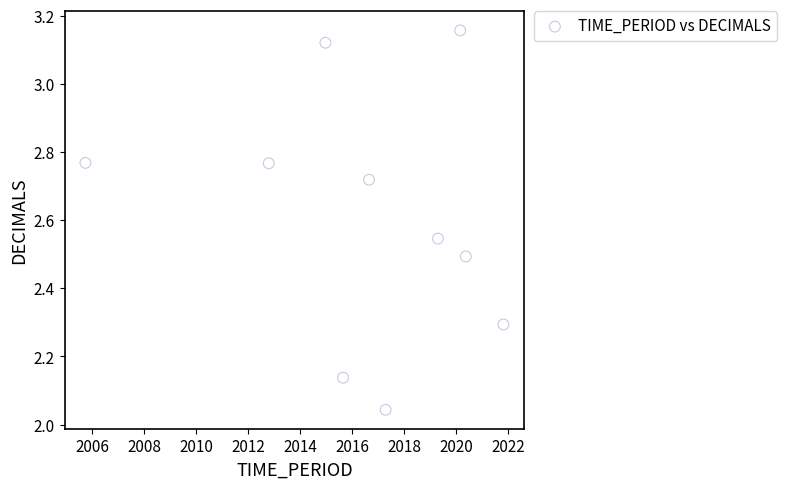

What is the average X value?

2016.5